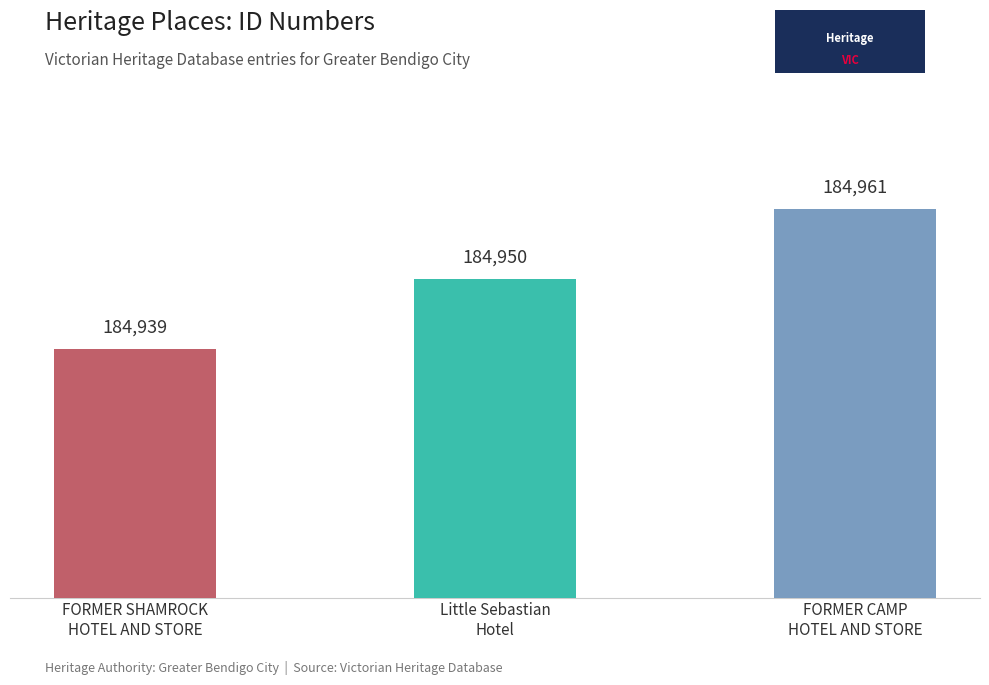

Rank the categories by value from highest to lowest.

FORMER CAMP
HOTEL AND STORE, Little Sebastian
Hotel, FORMER SHAMROCK
HOTEL AND STORE